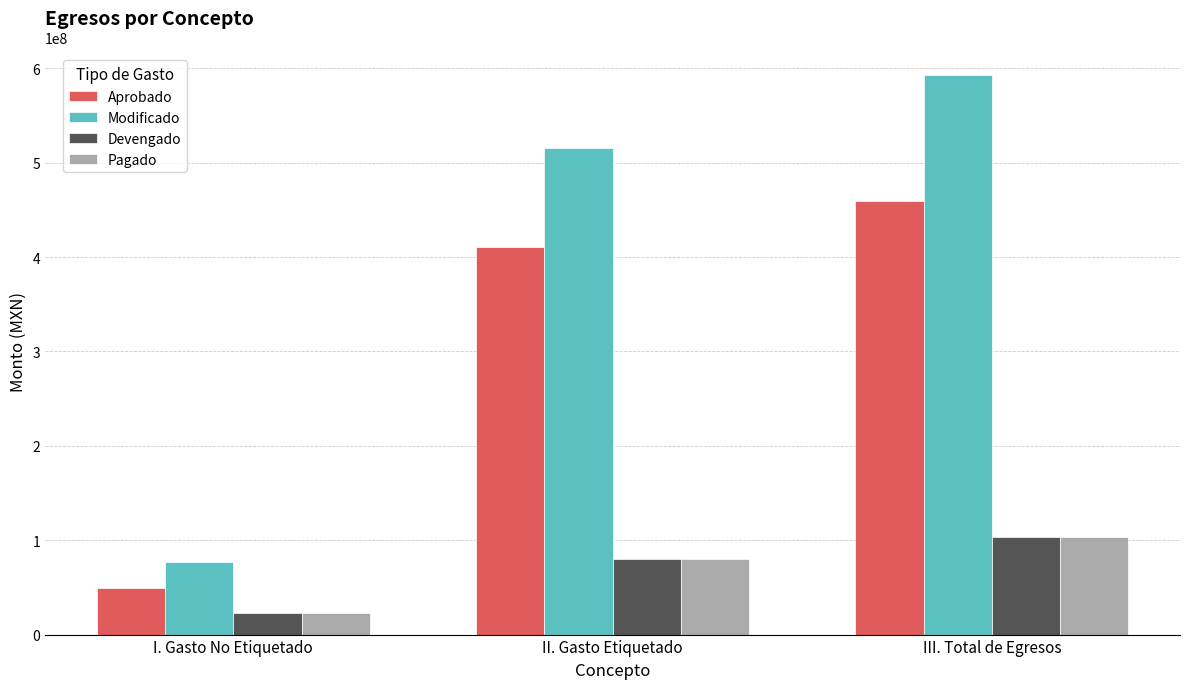

What value does the Pagado series have at II. Gasto Etiquetado?

80461896.3